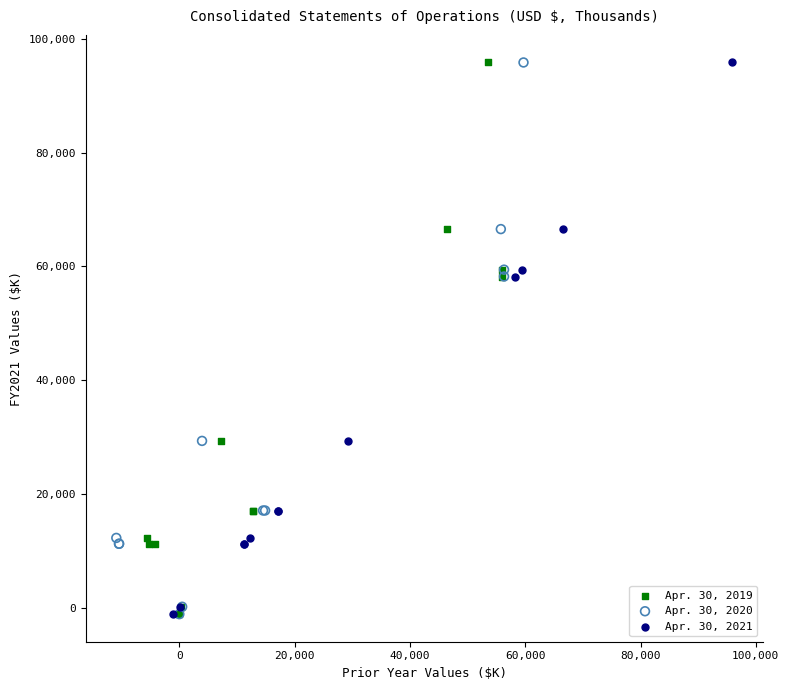

What are all the series names shown in the legend?

Apr. 30, 2019, Apr. 30, 2020, Apr. 30, 2021